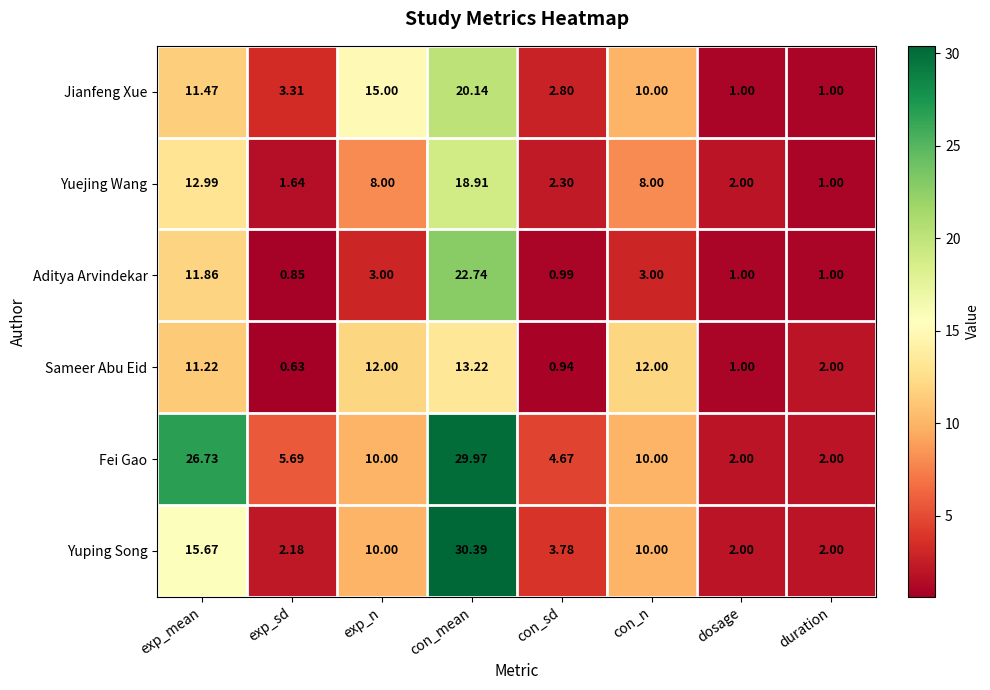

At which label does Yuping Song first exceed 10?

exp_mean